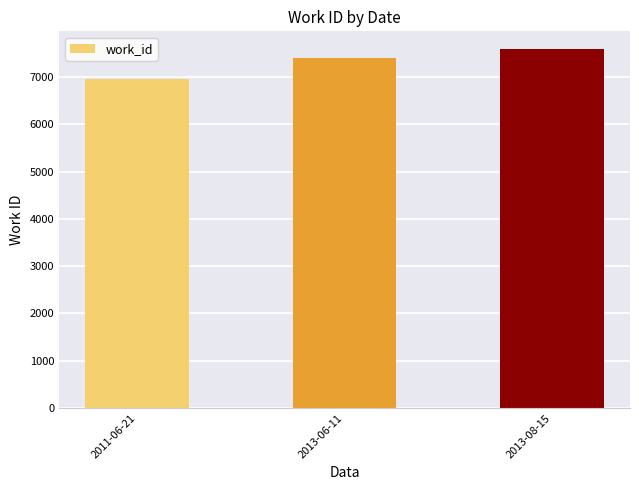

Read the value at 2013-06-11, to the nearest 10.

7410